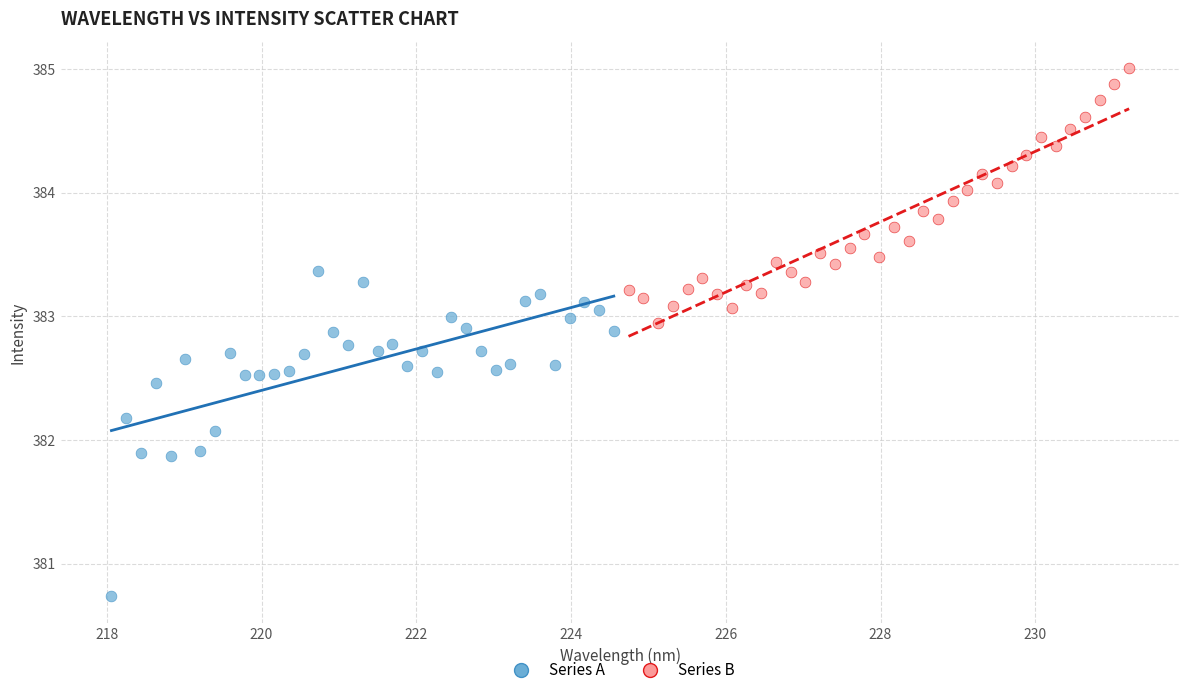

Which series reaches the maximum Y coordinate?

Series B